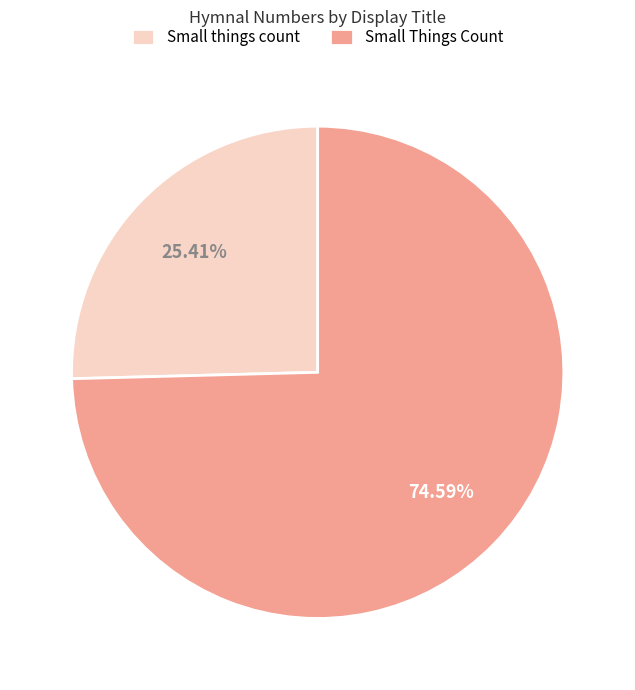

What percentage is NOT represented by Small things count?

74.6%